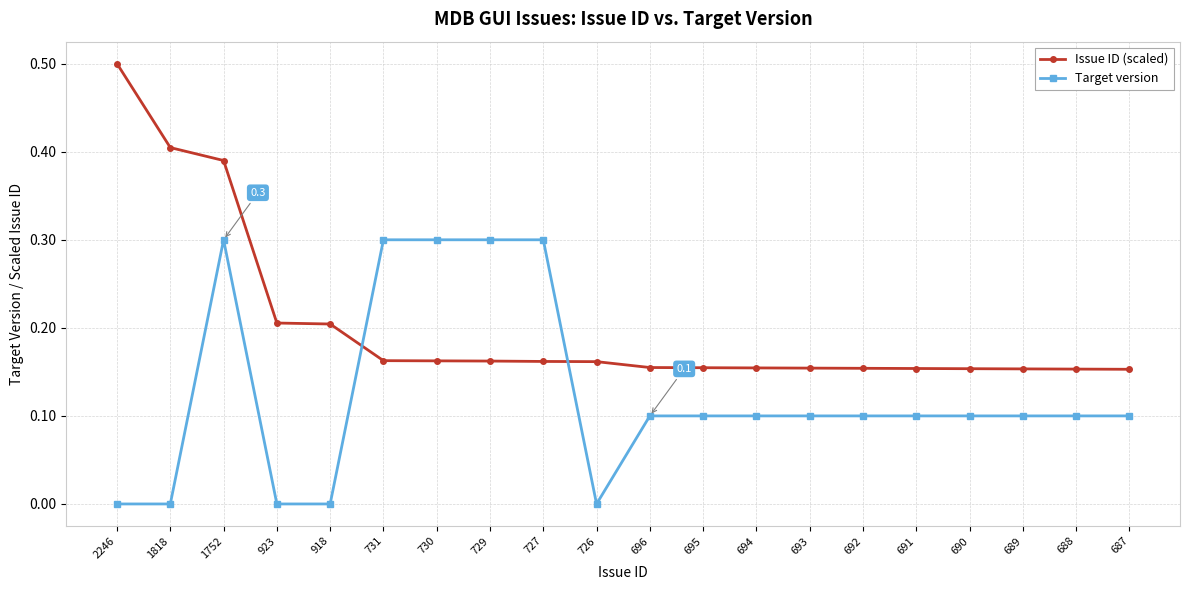

What is the difference between the maximum and minimum values in the Issue ID (scaled) series?

0.3